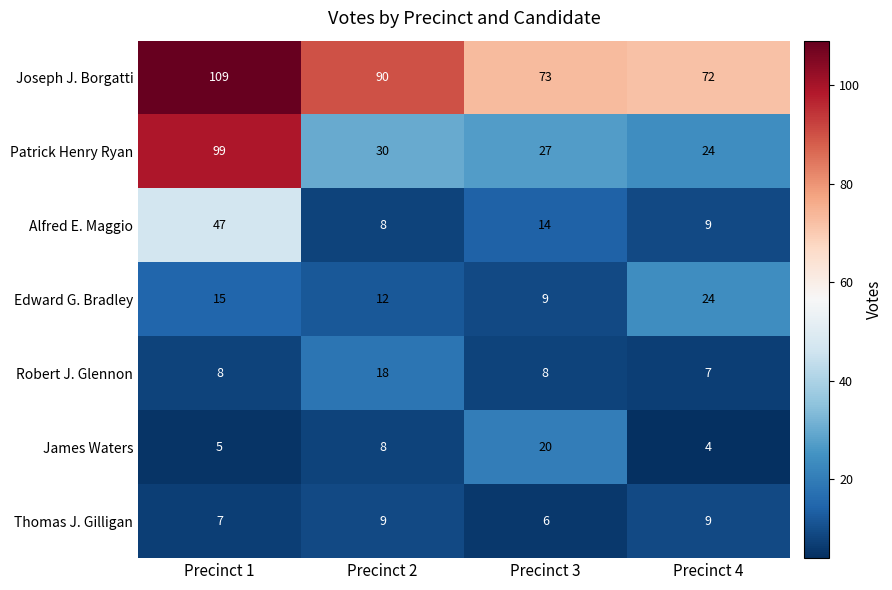

What is the difference between the Patrick Henry Ryan values at Precinct 3 and Precinct 1?

72